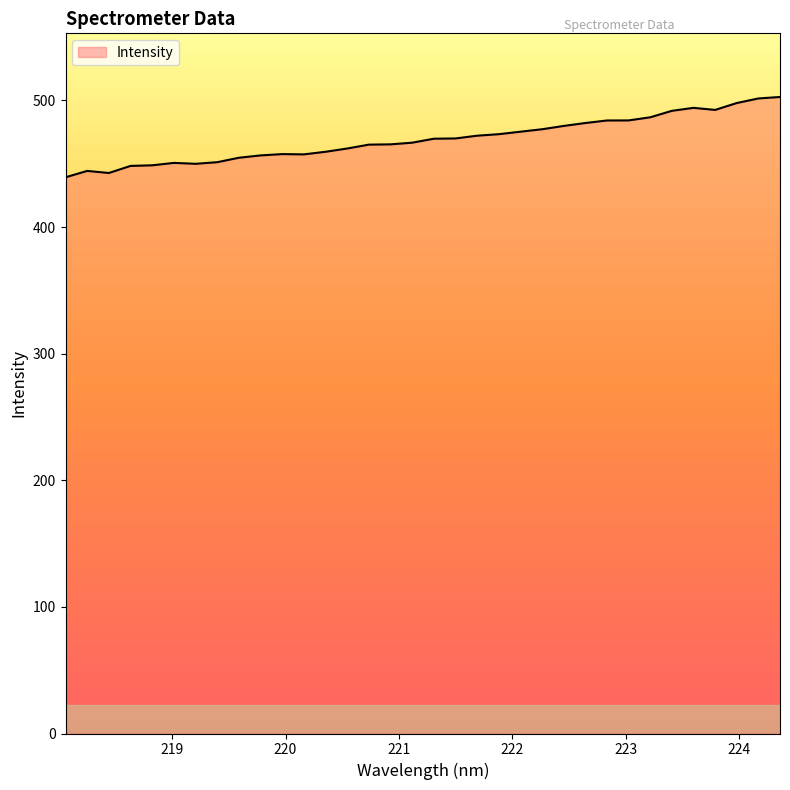

What is the change in value from 221.1174 to 221.4993?

+3.3